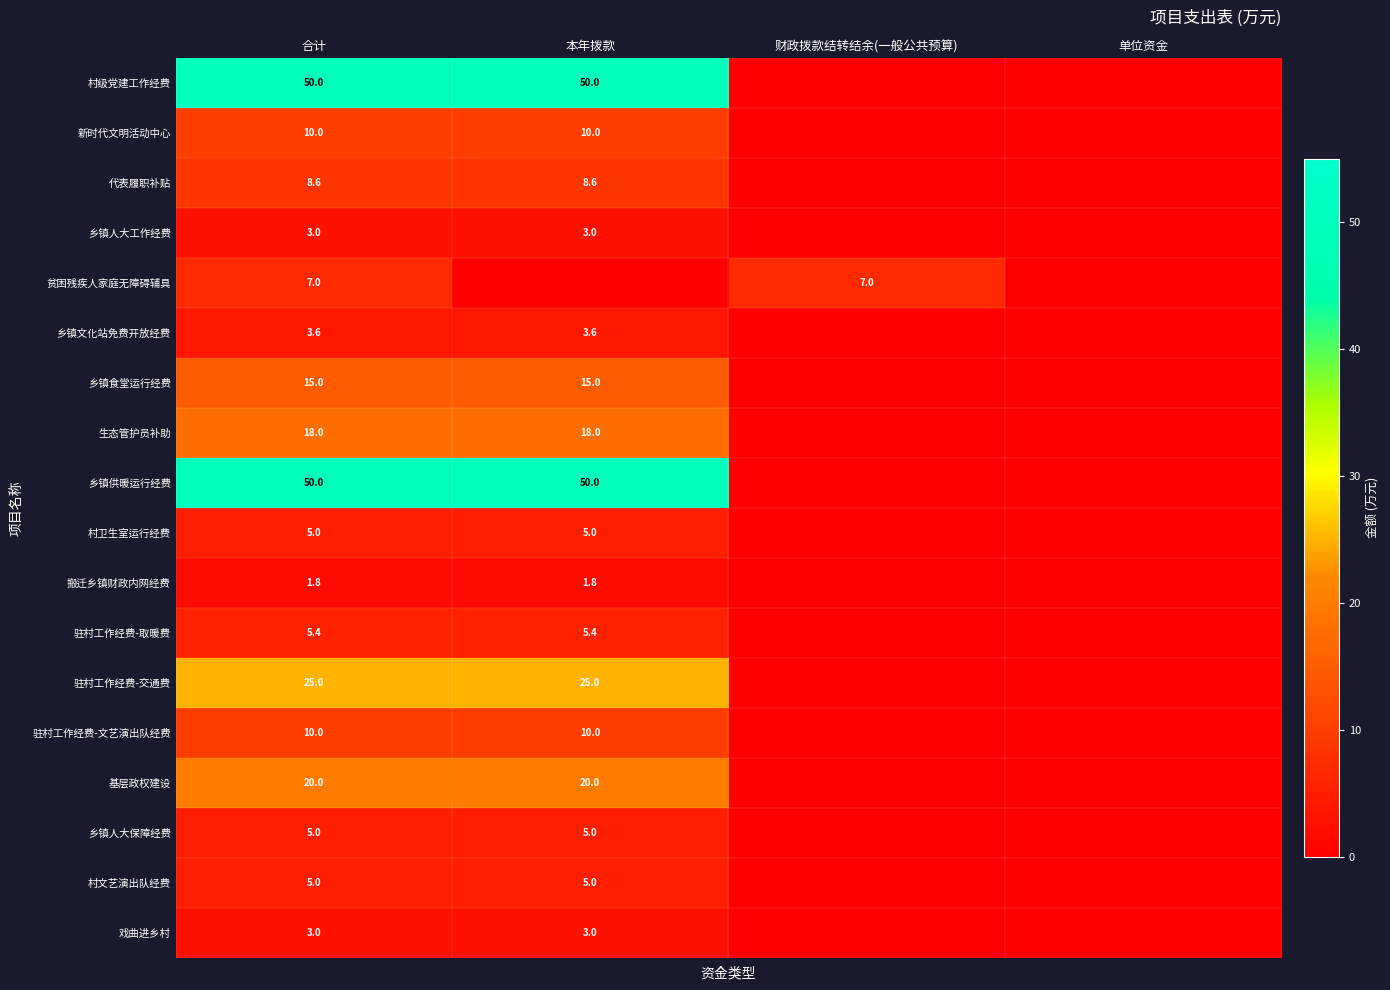

Count the number of data series in this chart.

18